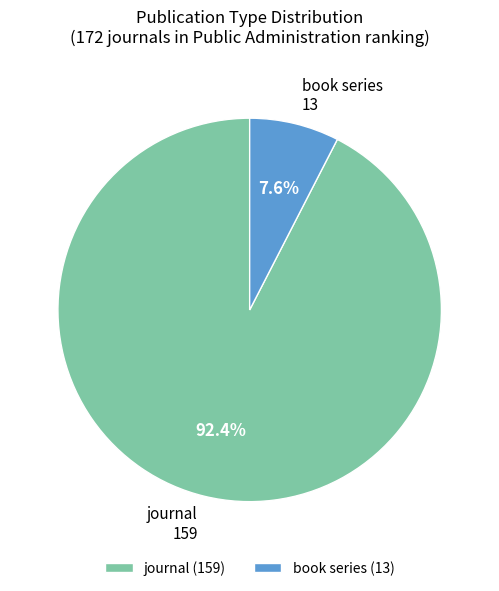

To the nearest percent, what percentage of the pie is journal?

92%